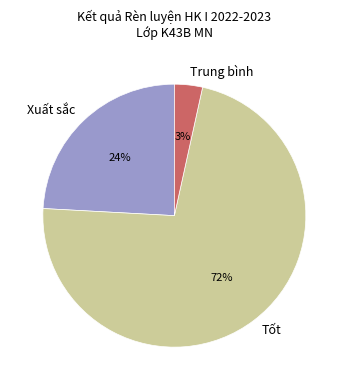

Which slice represents more than half of the pie?

Tốt